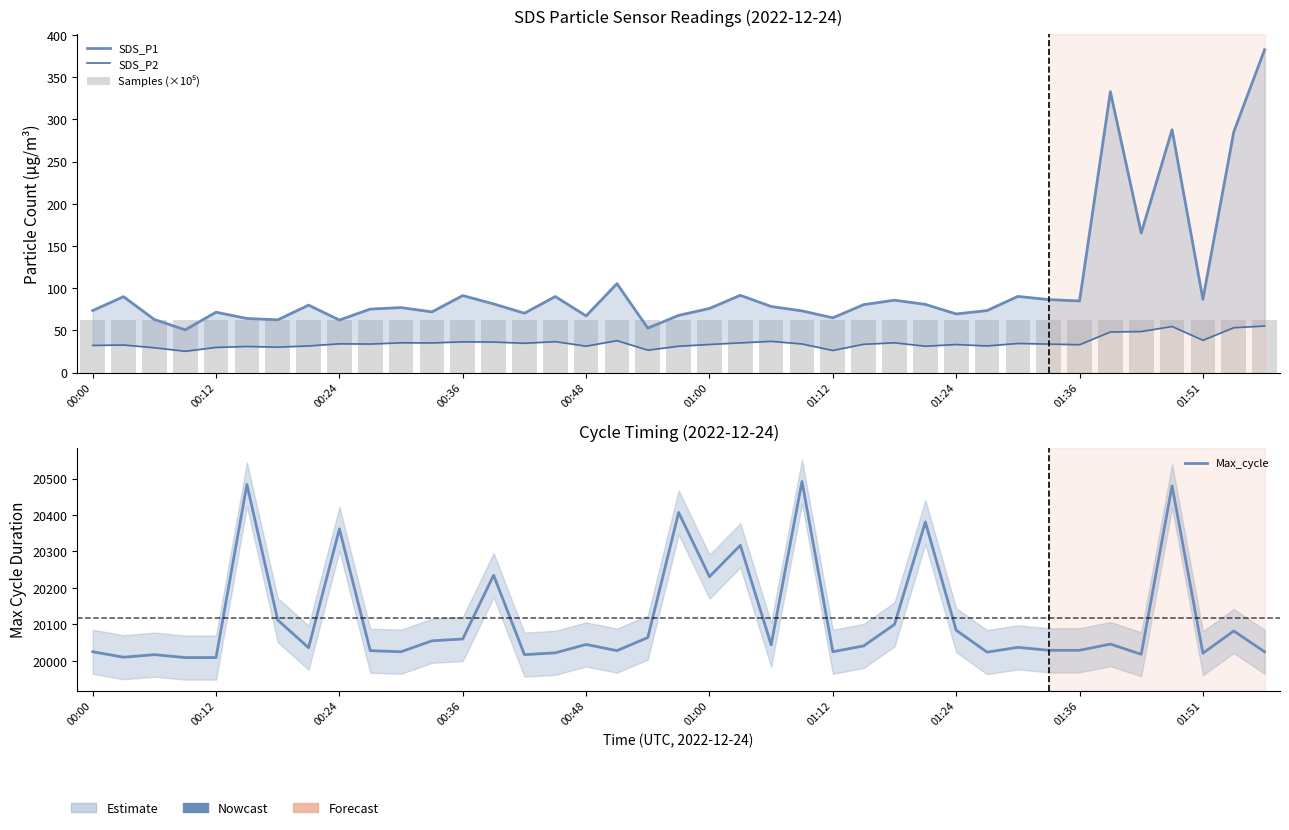

Between 12 and 37, which is larger?

37